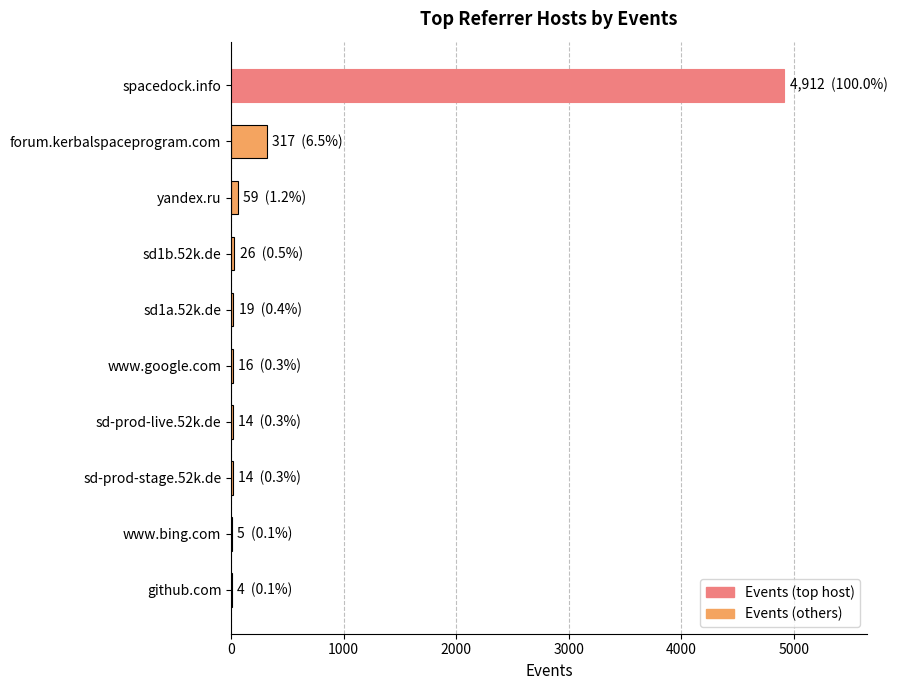

Between spacedock.info and www.bing.com, which is larger?

spacedock.info